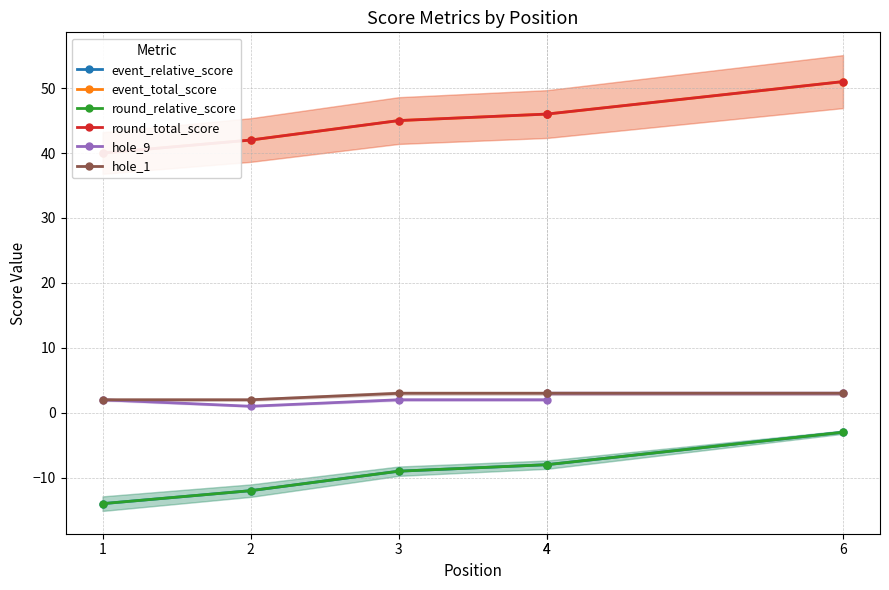

How many lines are shown in the chart?

6